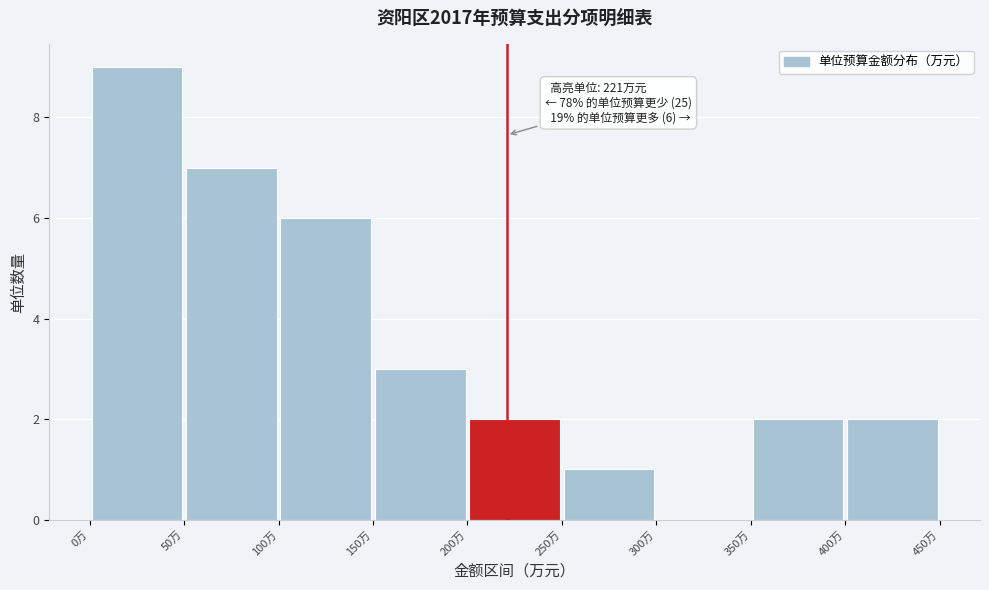

Which range on the x-axis has the tallest bar?

0 to 50